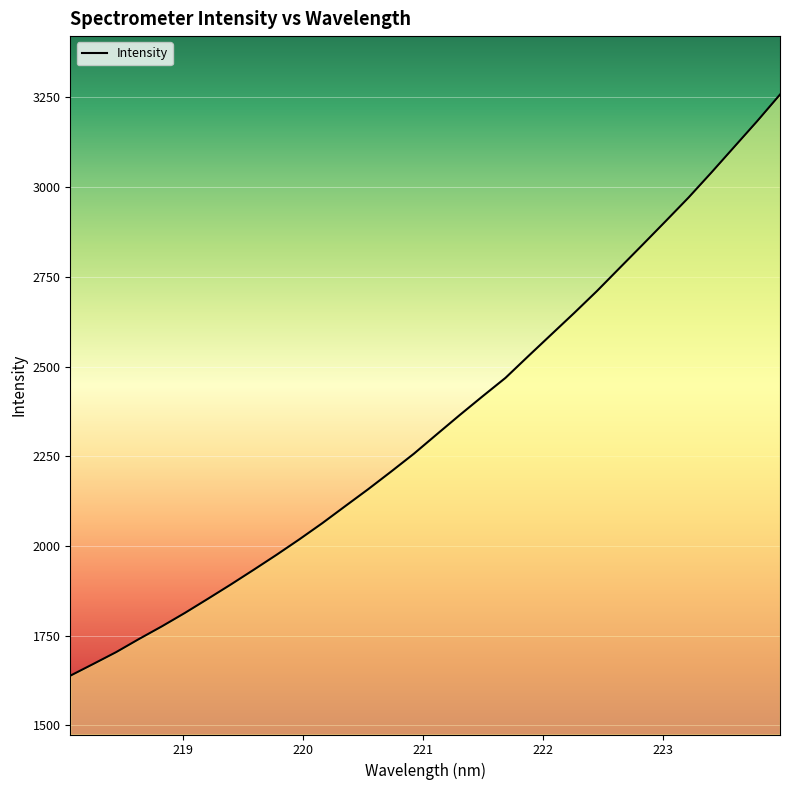

Is this an area chart (filled region under the line)?

No